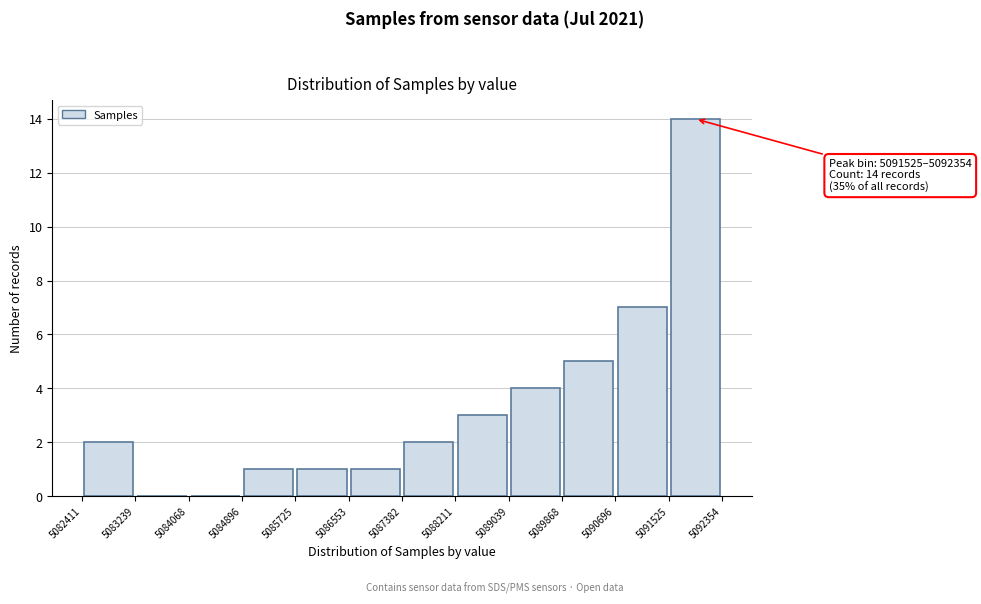

Over which range of the x-axis is the bar tallest?

5091525 to 5092354